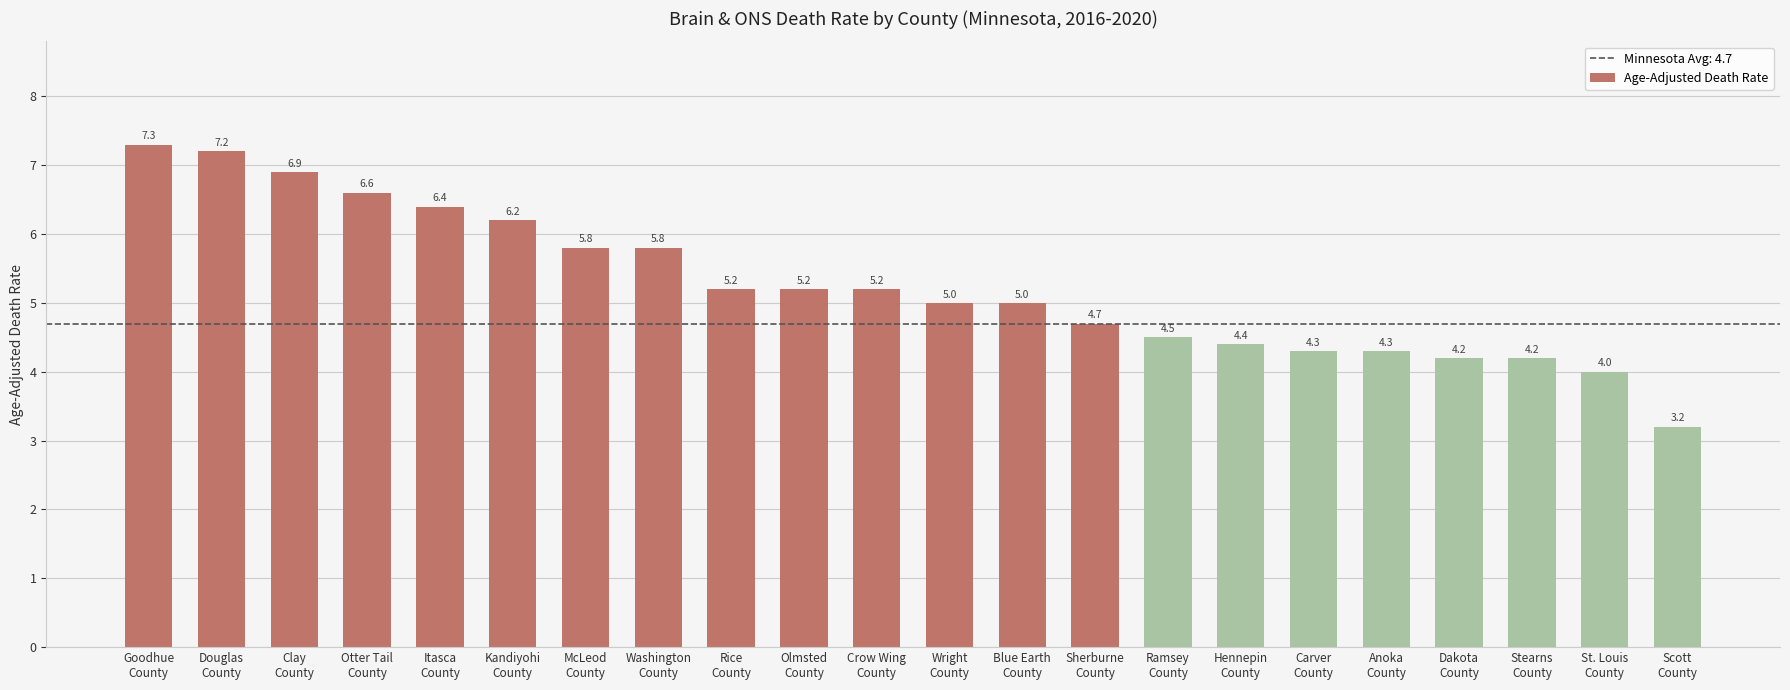

What is the value of the 7th bar from the left?

5.8